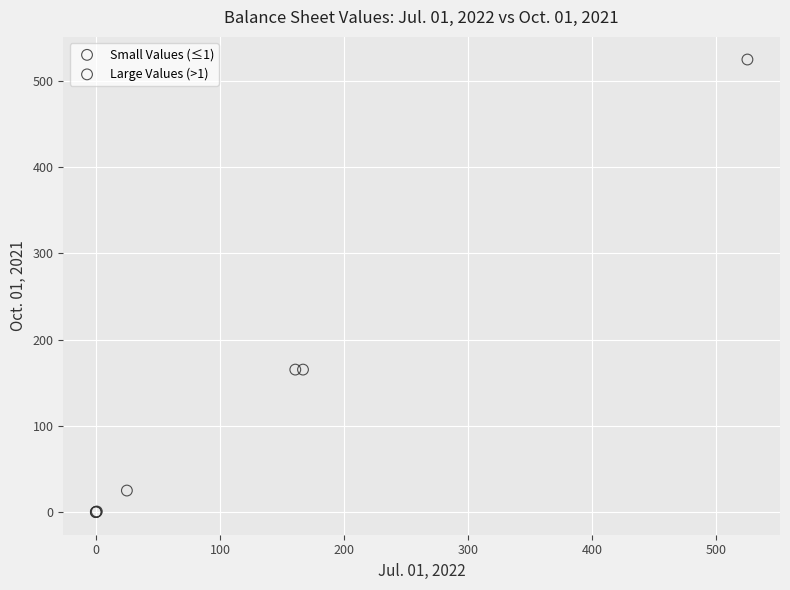

What are all the series names shown in the legend?

Small Values (≤1), Large Values (>1)